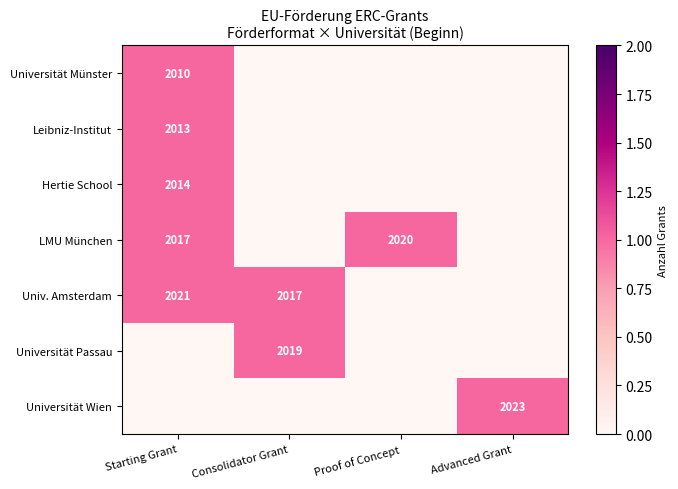

At how many categories does at least one series exceed 0?

4